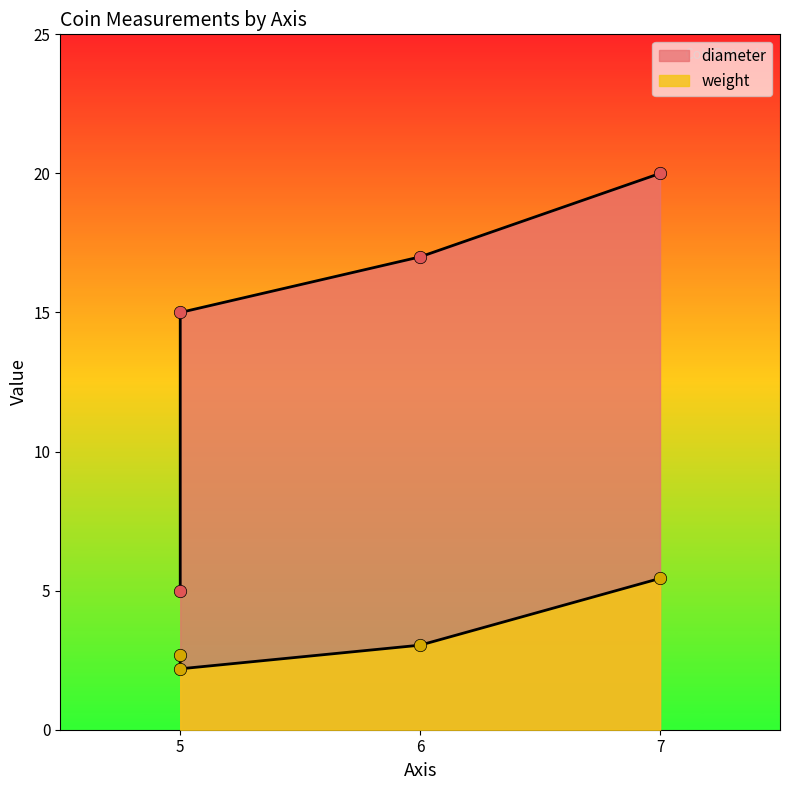

At how many categories does at least one series exceed 16?

2